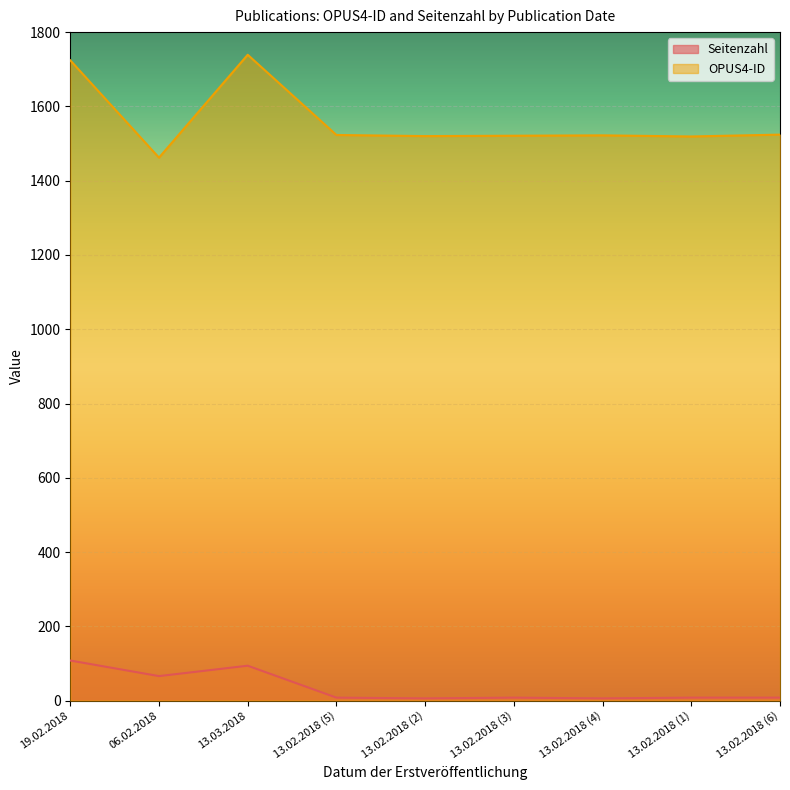

What position from the left is 06.02.2018?

2